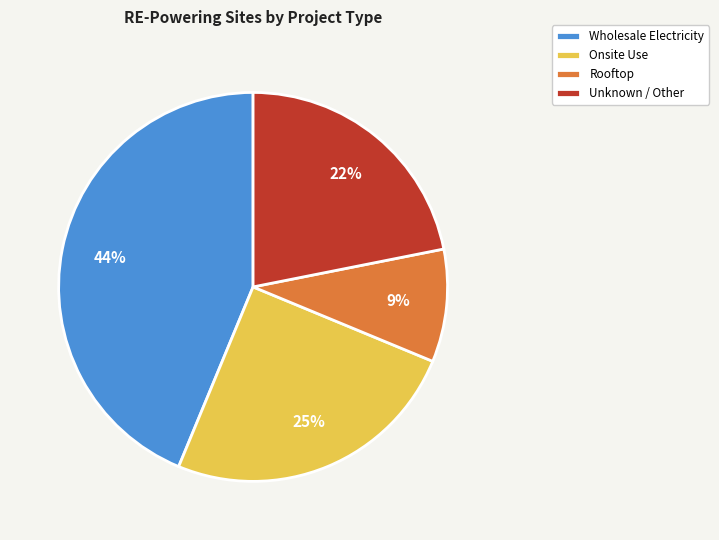

The Rooftop slice represents 1% of the pie. True or false?

False